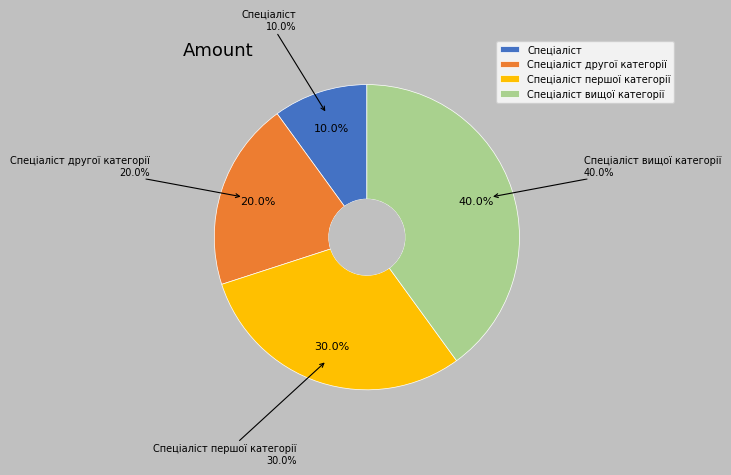

How many slices are in this pie chart?

4